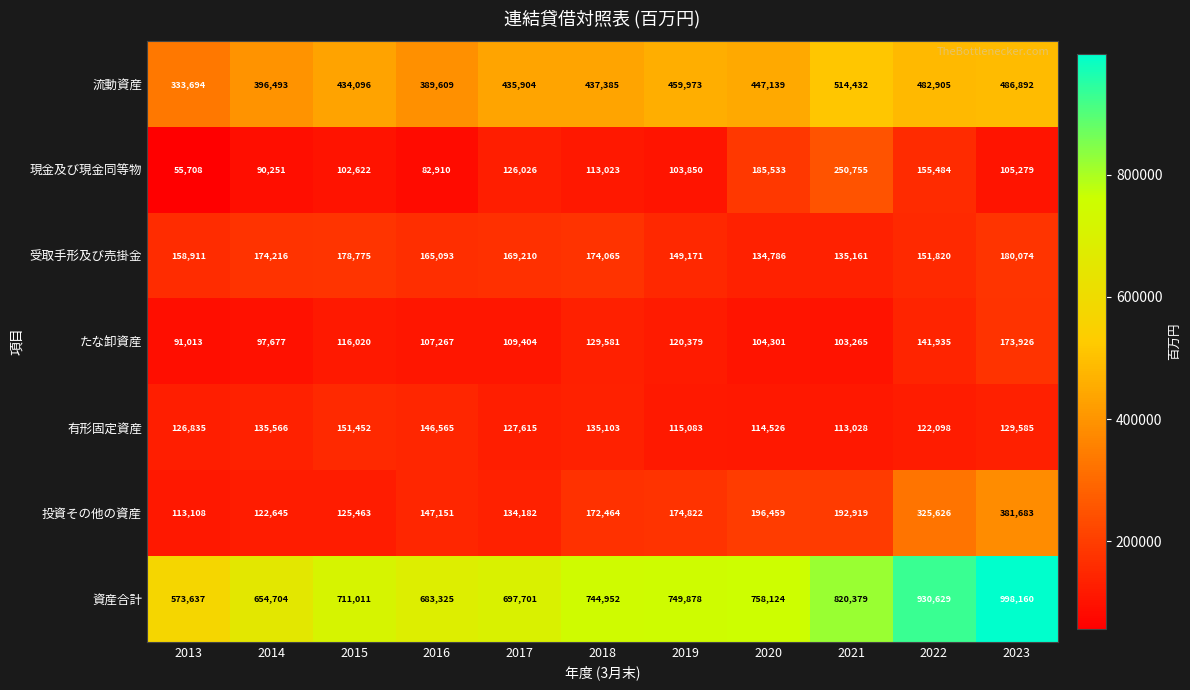

At which label is たな卸資産 closest to 132469?

2018